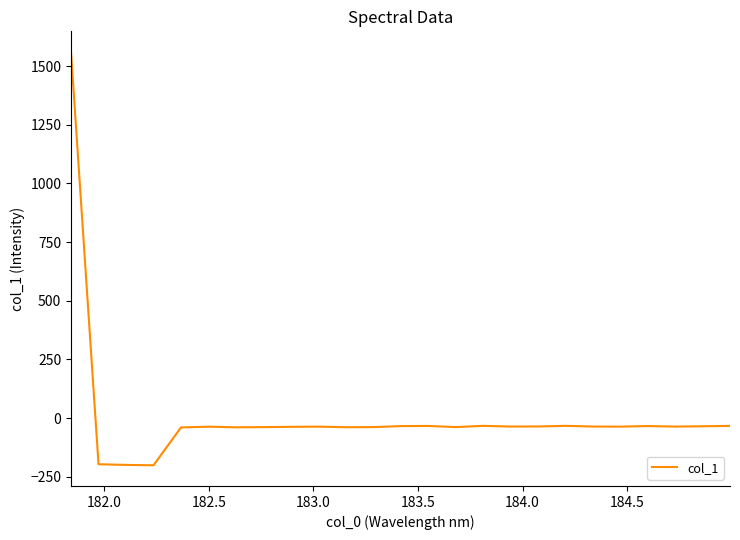

What is the difference between the maximum and minimum values?

1762.0